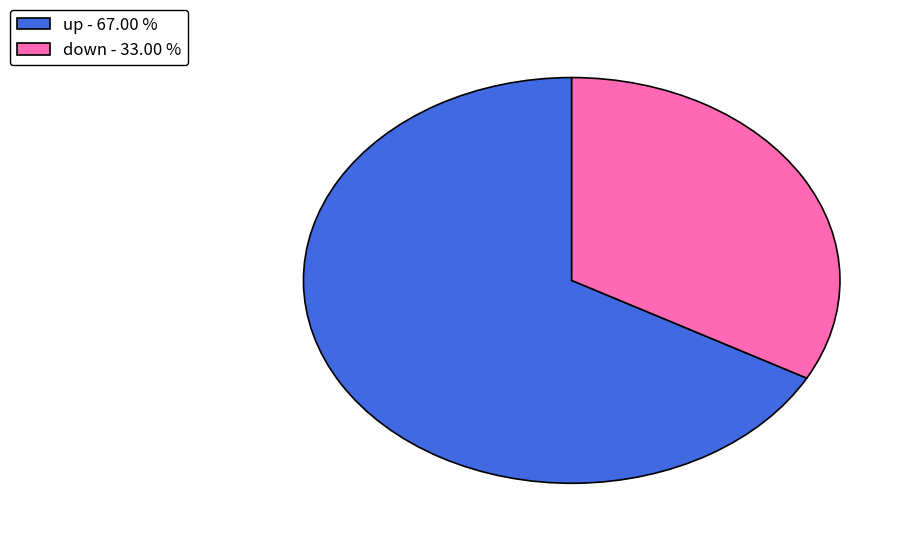

Between up and down, which is larger?

up